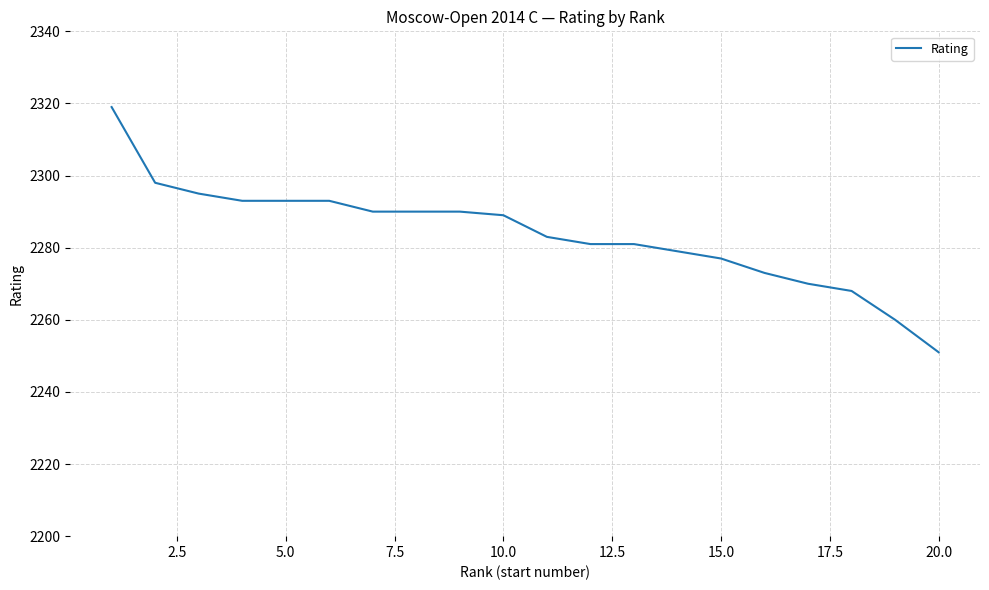

What is the difference between the maximum and minimum values?

68